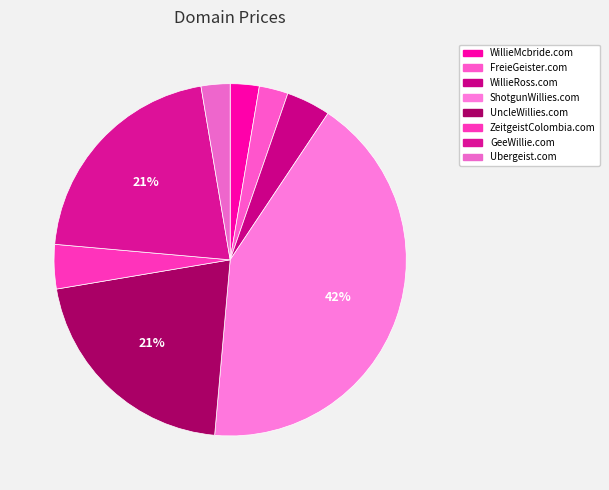

Count the number of slices in the pie.

8